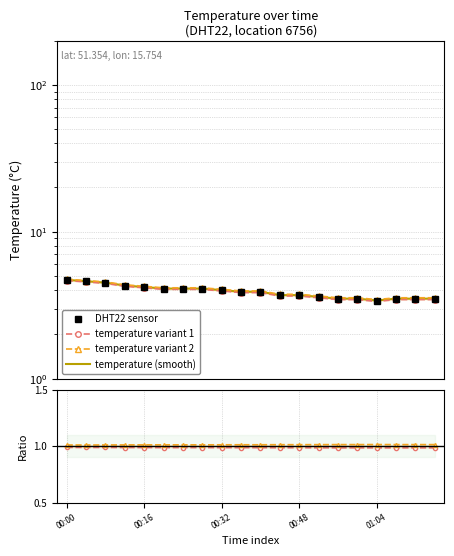

How many lines are shown in the chart?

6